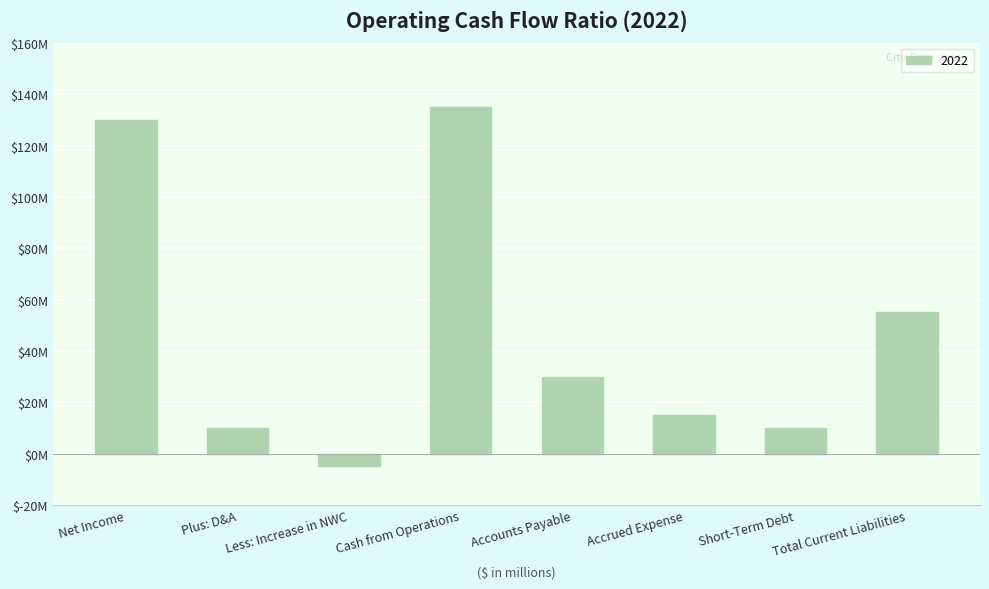

Does the chart contain any negative values?

Yes